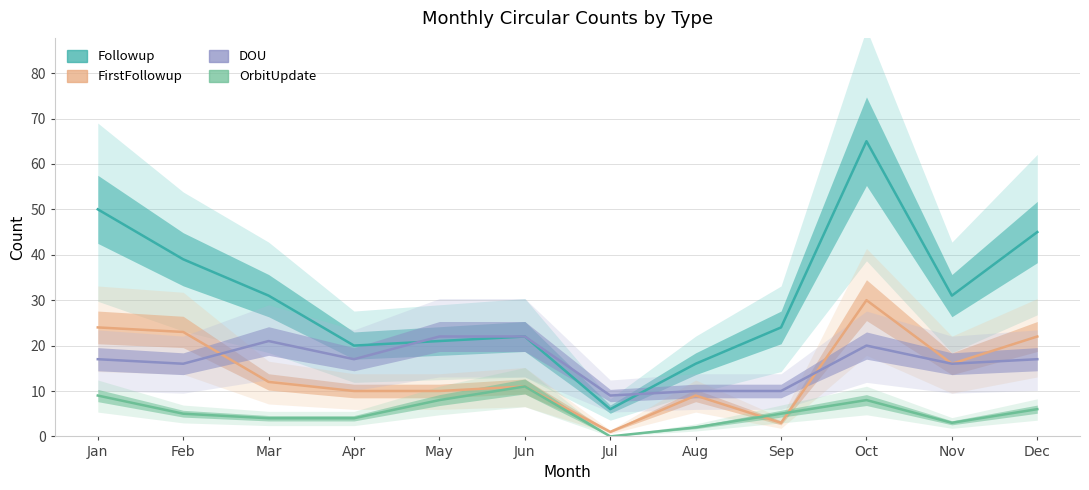

What is the total value across all series at Feb?

83